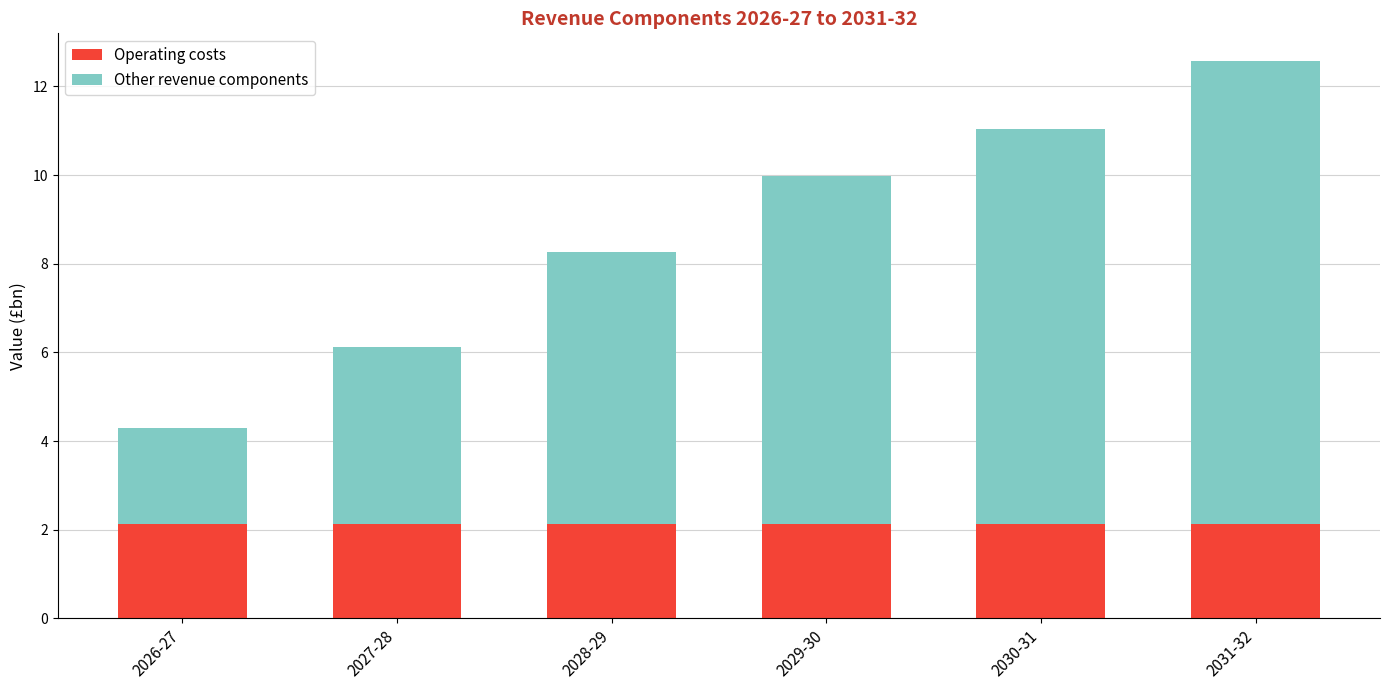

What is the total value across all series at 2027-28?

6.1